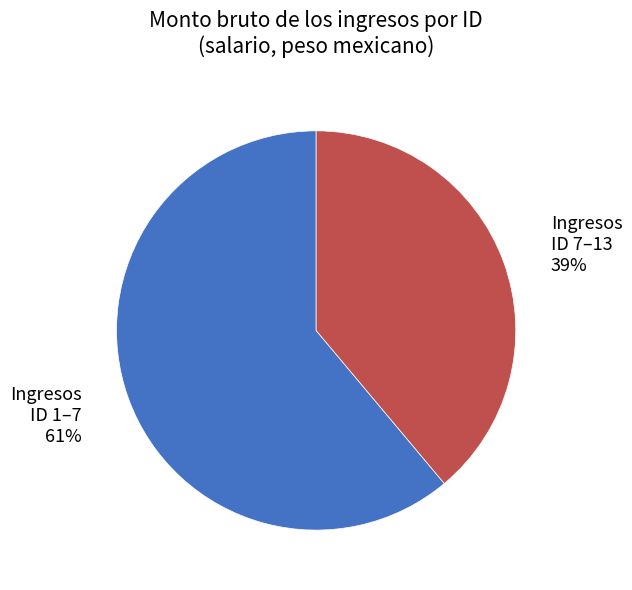

Which category has the smallest portion of the pie?

Ingresos ID 7–13